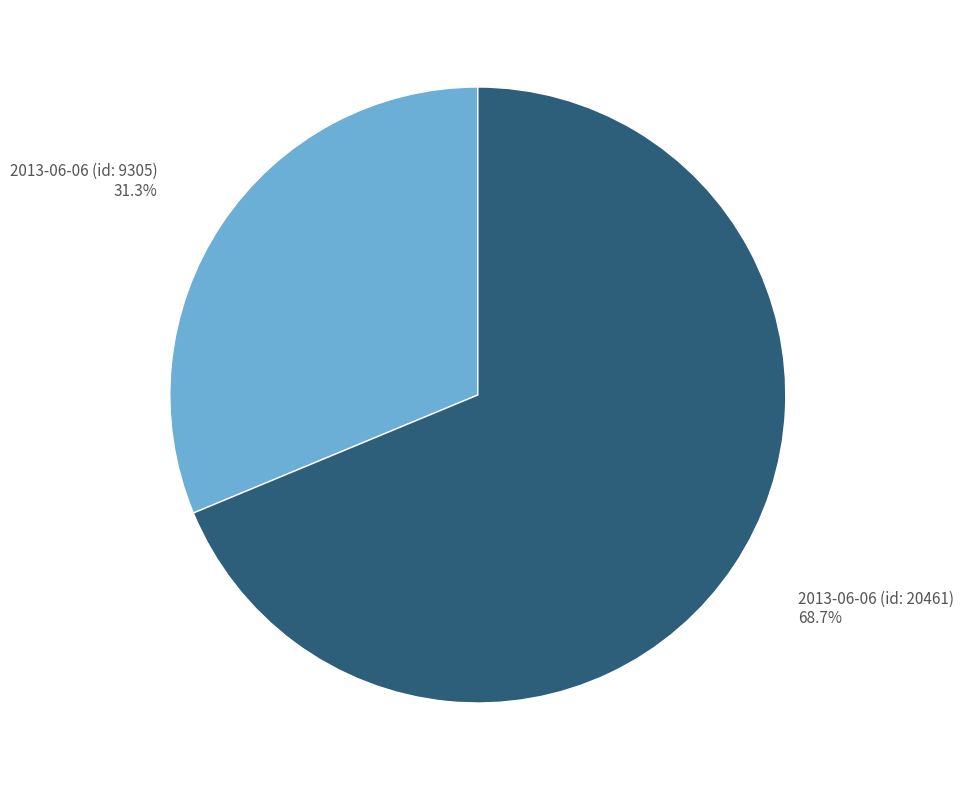

Is there any slice that represents more than half of the pie?

Yes